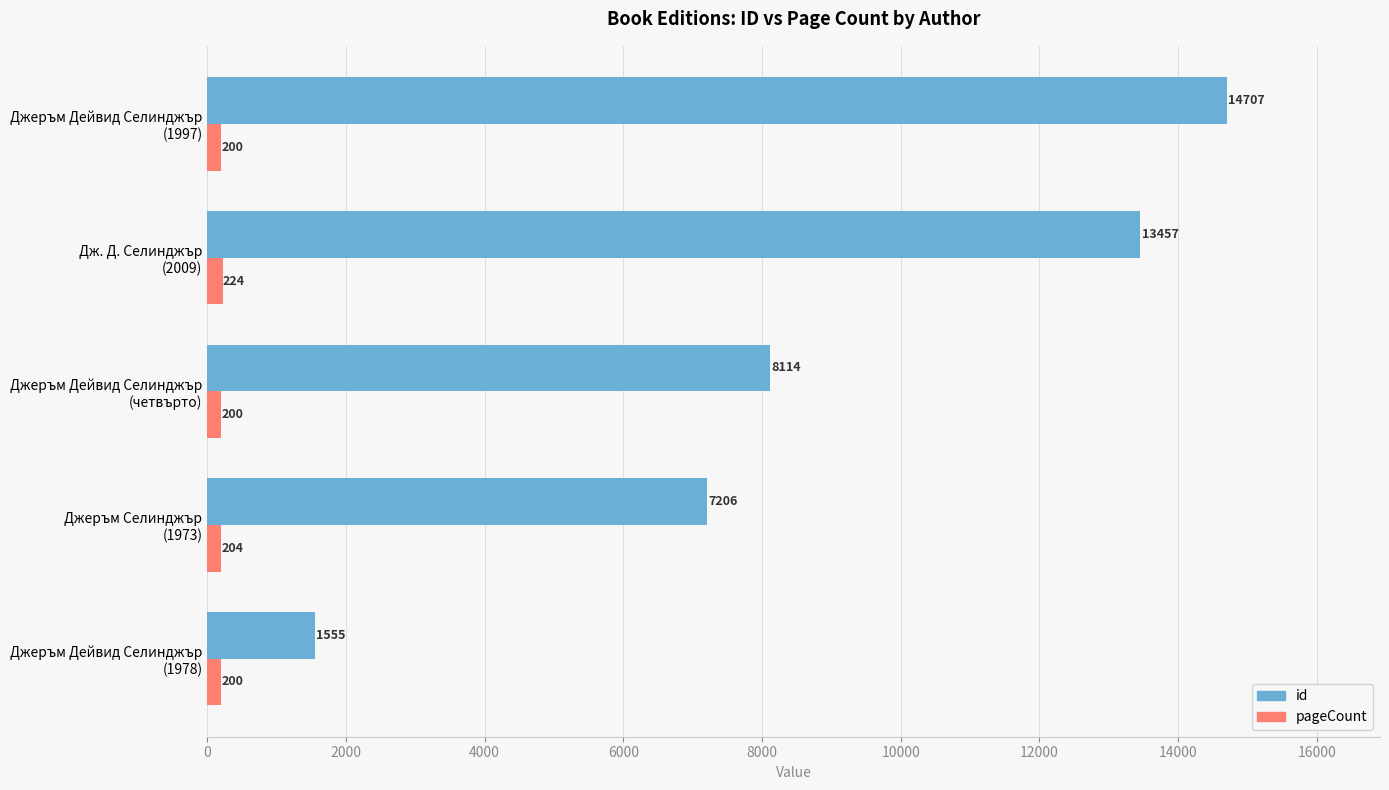

Which series has the largest total across all categories?

id